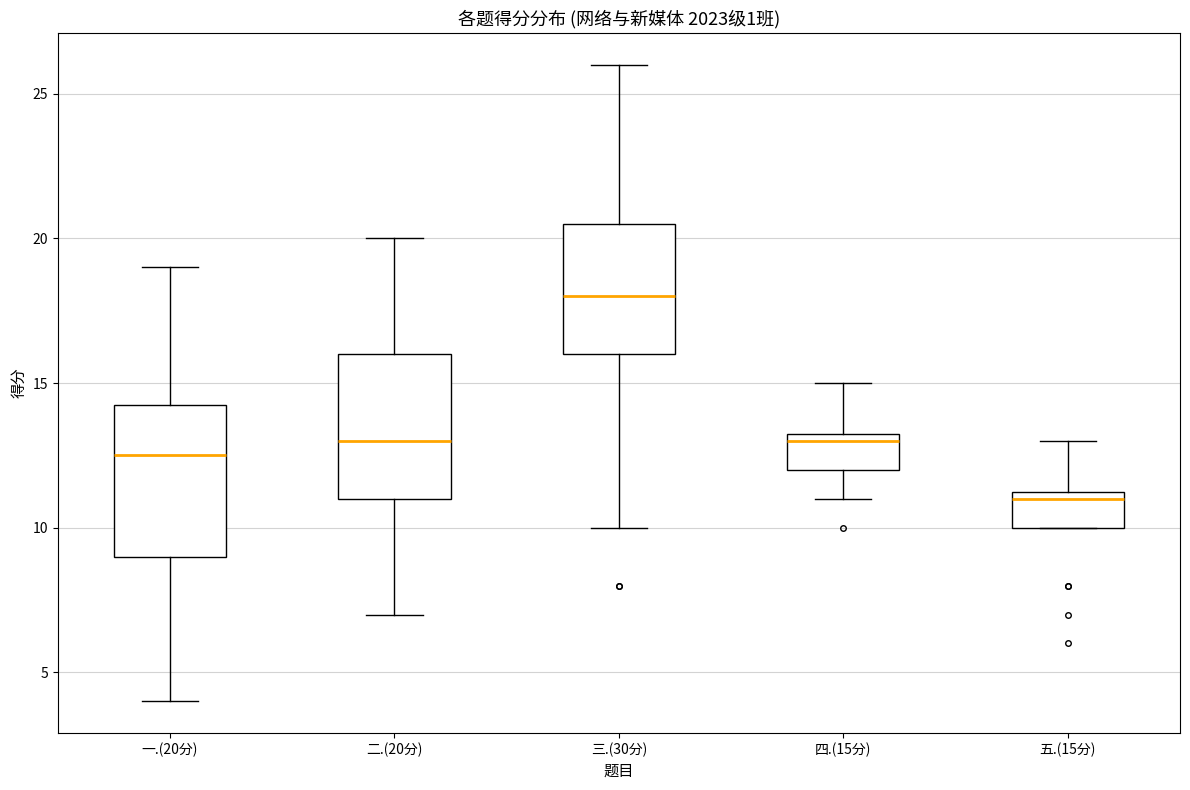

Where does the median line of the box for 五.(15分) sit on the y-axis? The values are not printed on the chart, so give them approximately, as read against the axis.

11.0